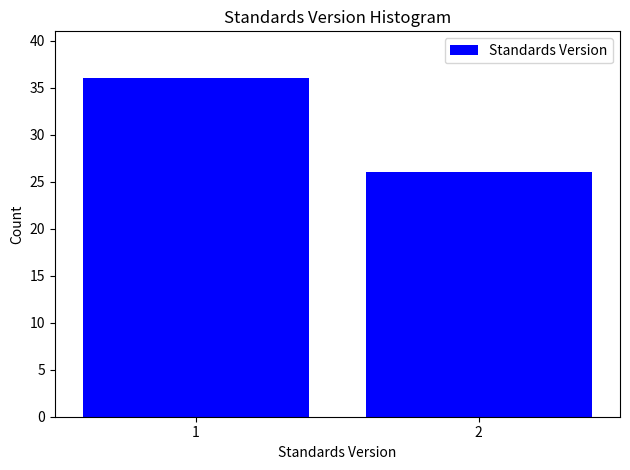

Reading right to left, what are all the values shown in this chart?

26	36